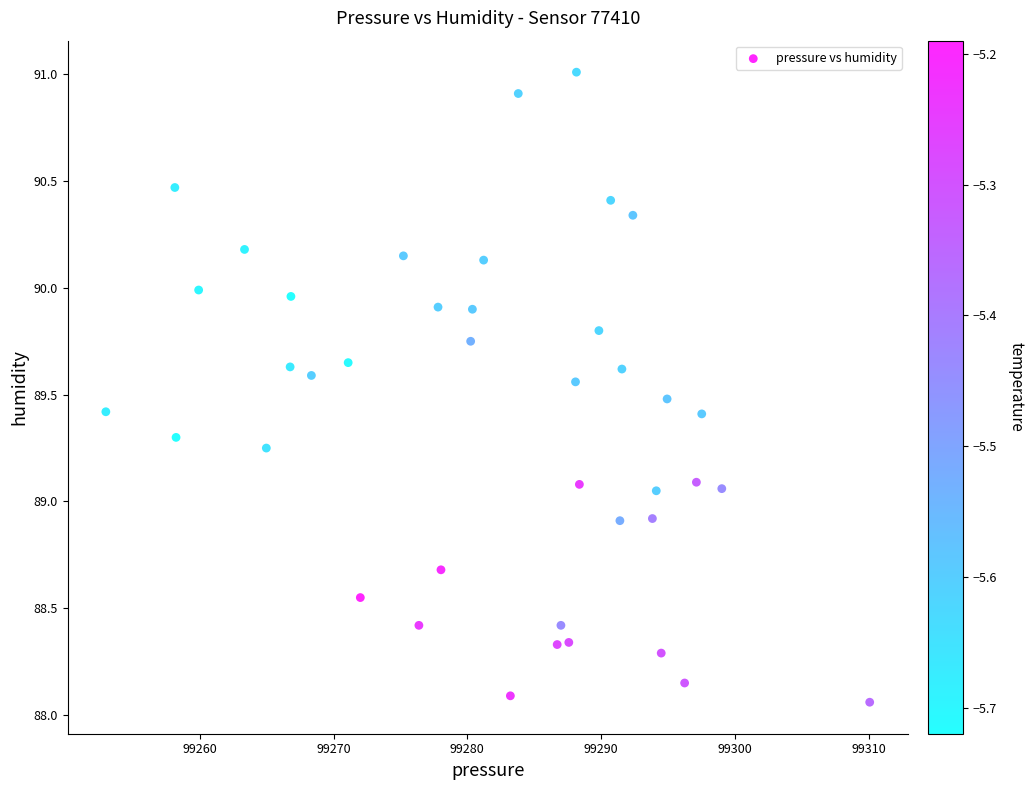

What is the range of X values (max minus min)?

57.1